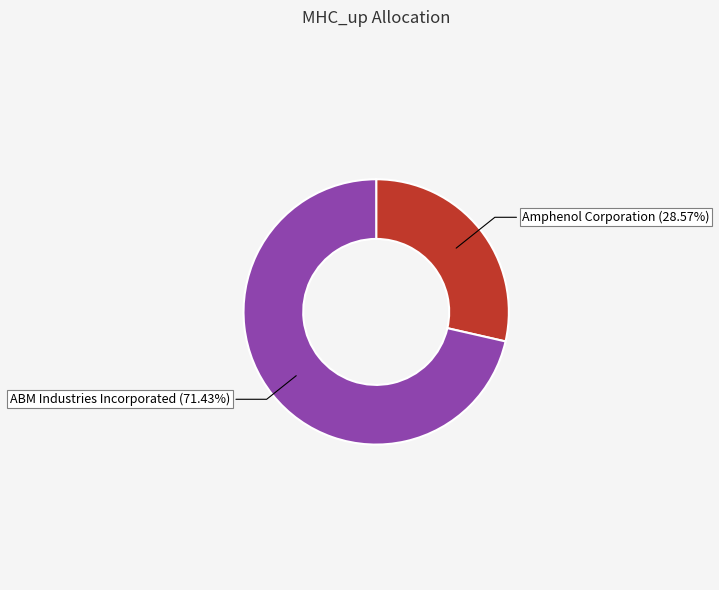

How many segments does this pie chart have?

2